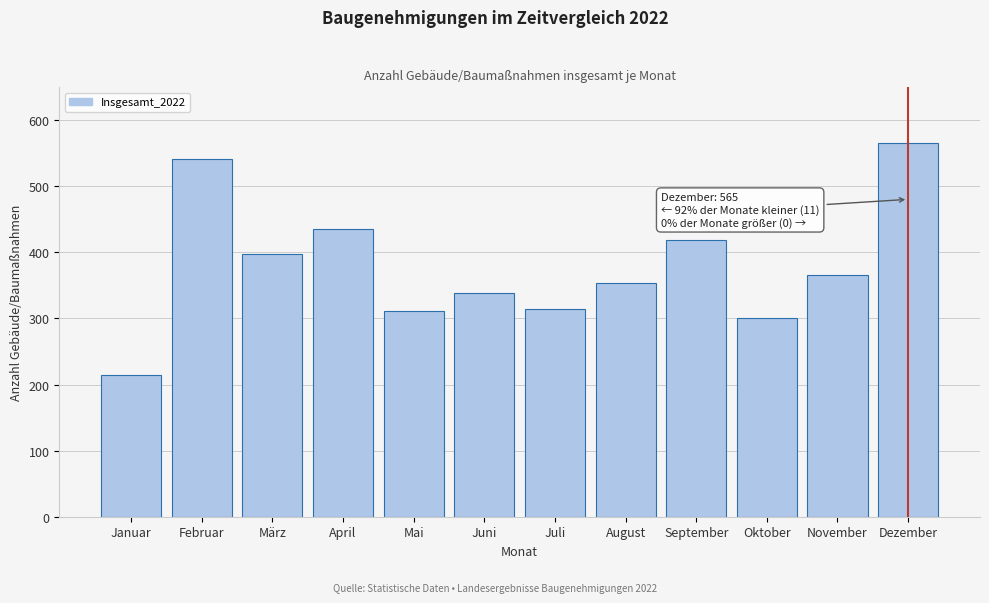

Reading right to left, extract all data points from this chart.

Dezember=565	November=366	Oktober=300	September=418	August=354	Juli=314	Juni=338	Mai=311	April=436	März=398	Februar=541	Januar=215